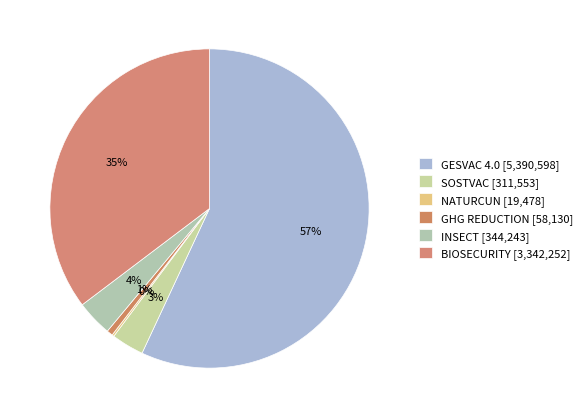

To the nearest percent, what is the average slice percentage?

17%